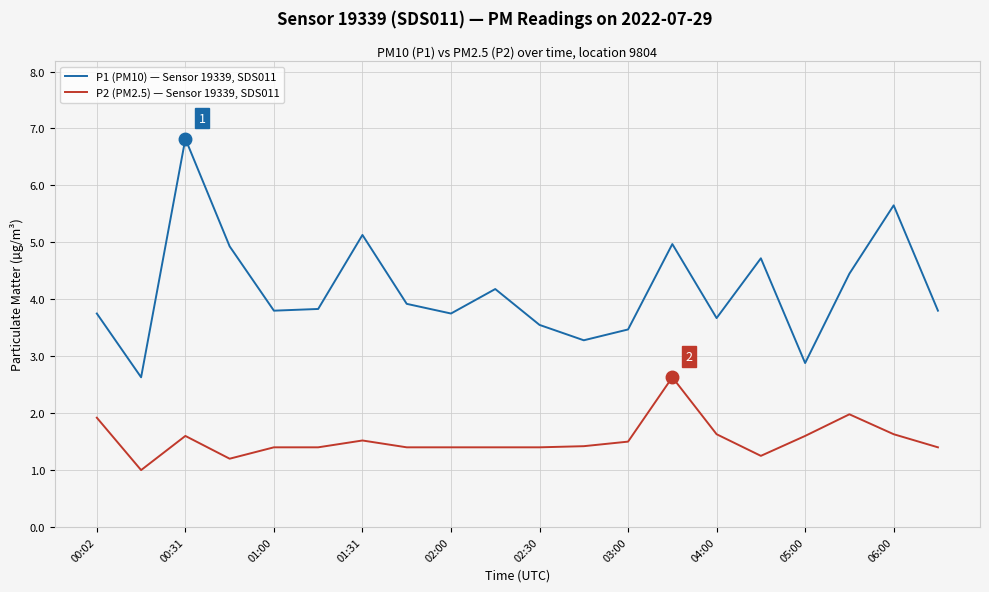

True or false: P2 (PM2.5) — Sensor 19339, SDS011 and P1 (PM10) — Sensor 19339, SDS011 cross at least once.

False